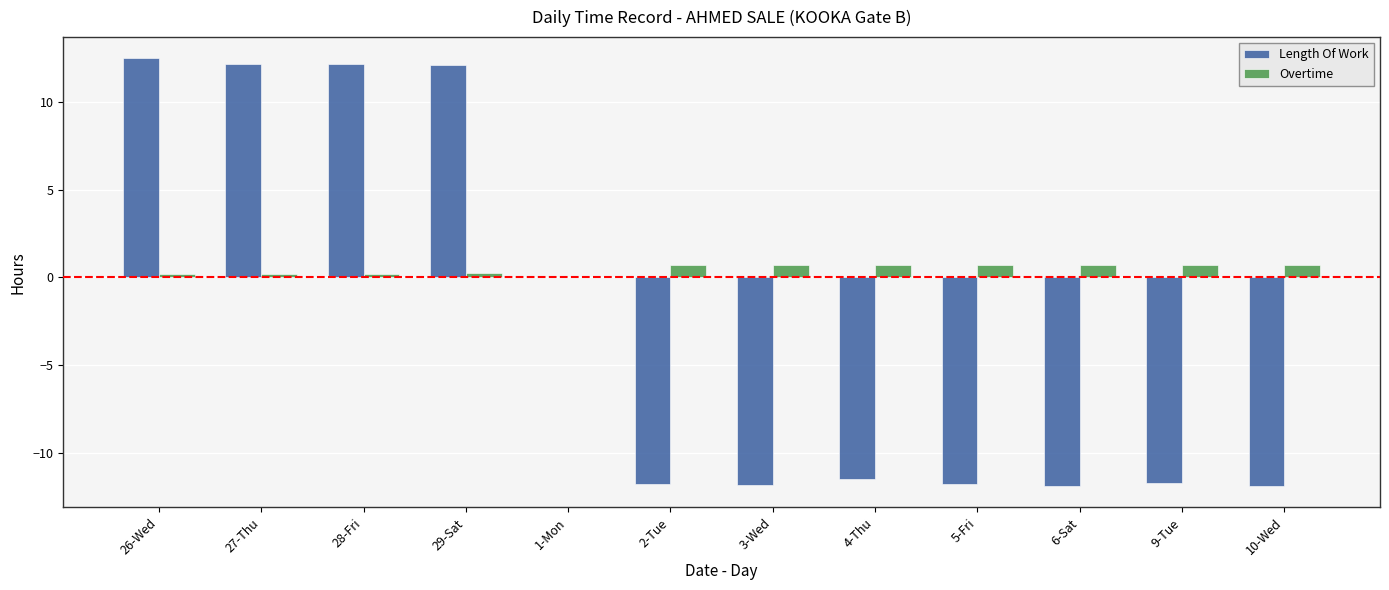

Which series changed the most between 29-Sat and 10-Wed?

Length Of Work